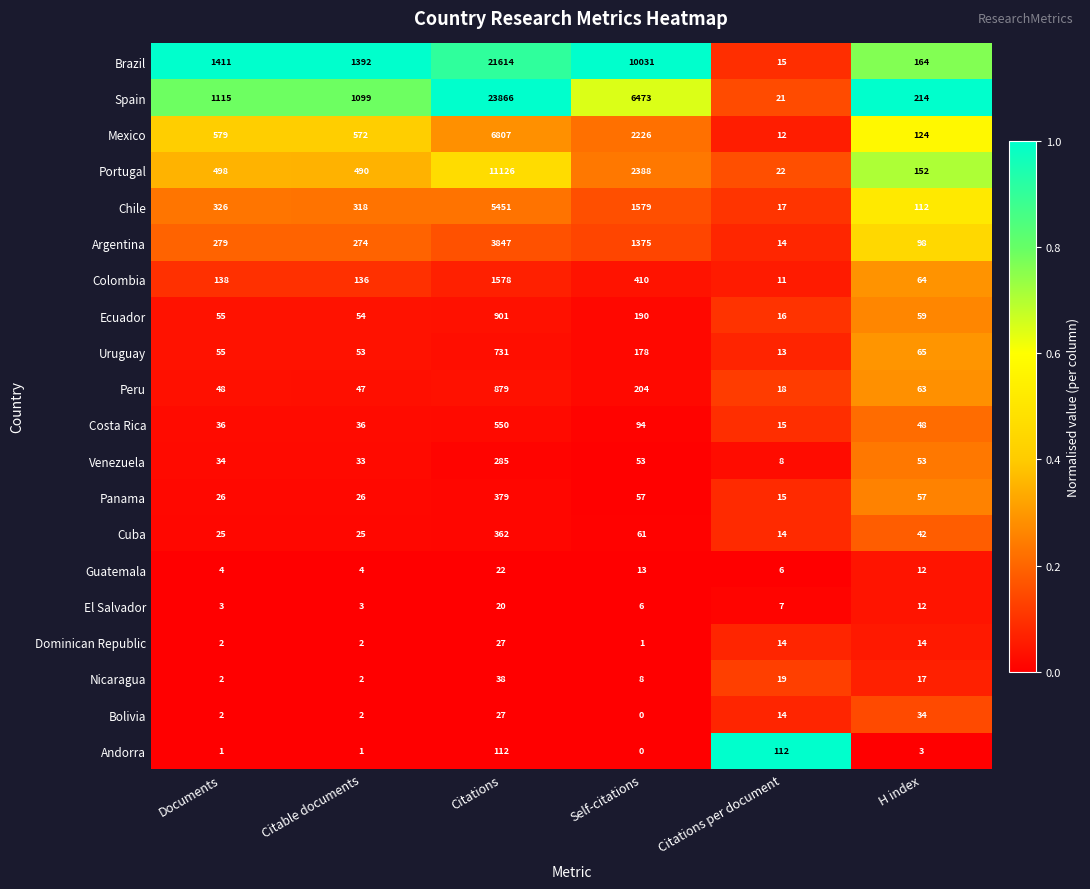

Which category has the highest value in the Dominican Republic series?

Citations